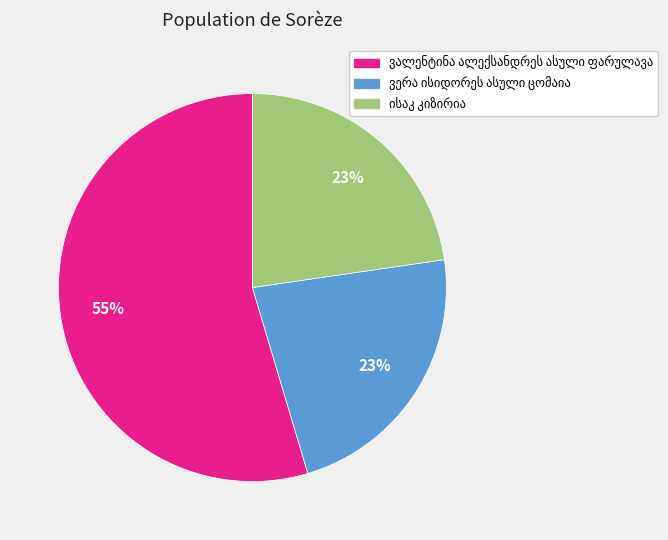

How many segments does this pie chart have?

3